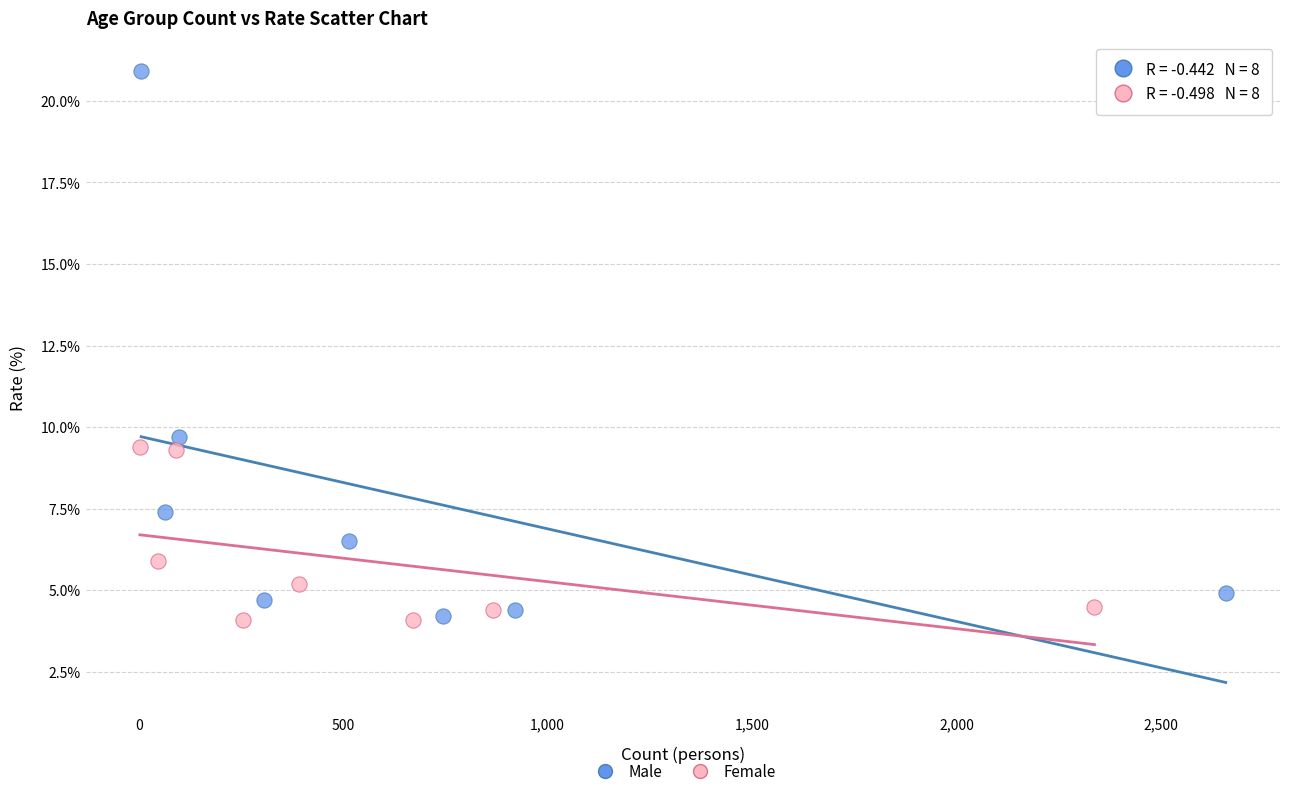

Which series contains the highest Y value?

Male